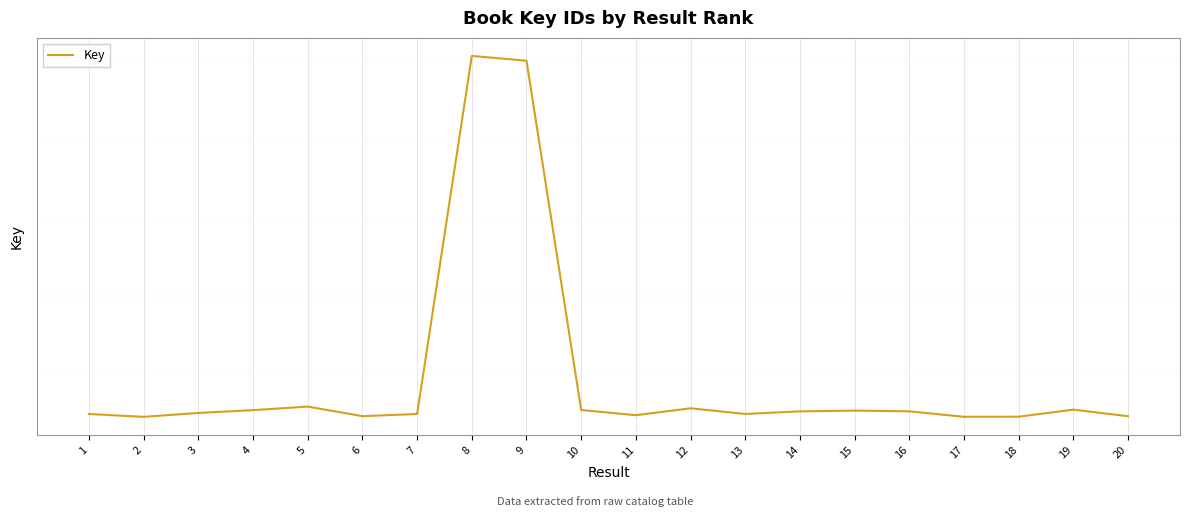

What is the minimum value shown in the chart?

167491009